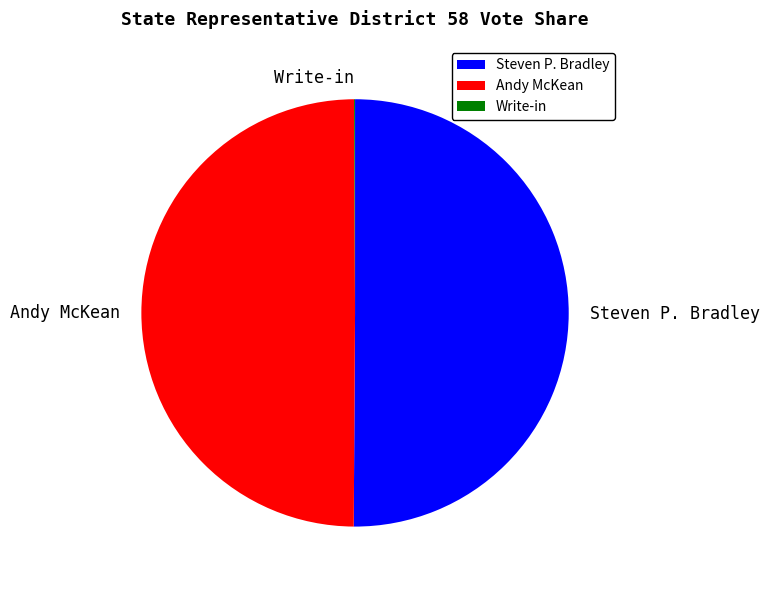

Approximately how many times larger is the value at Steven P. Bradley compared to Andy McKean?

1.0